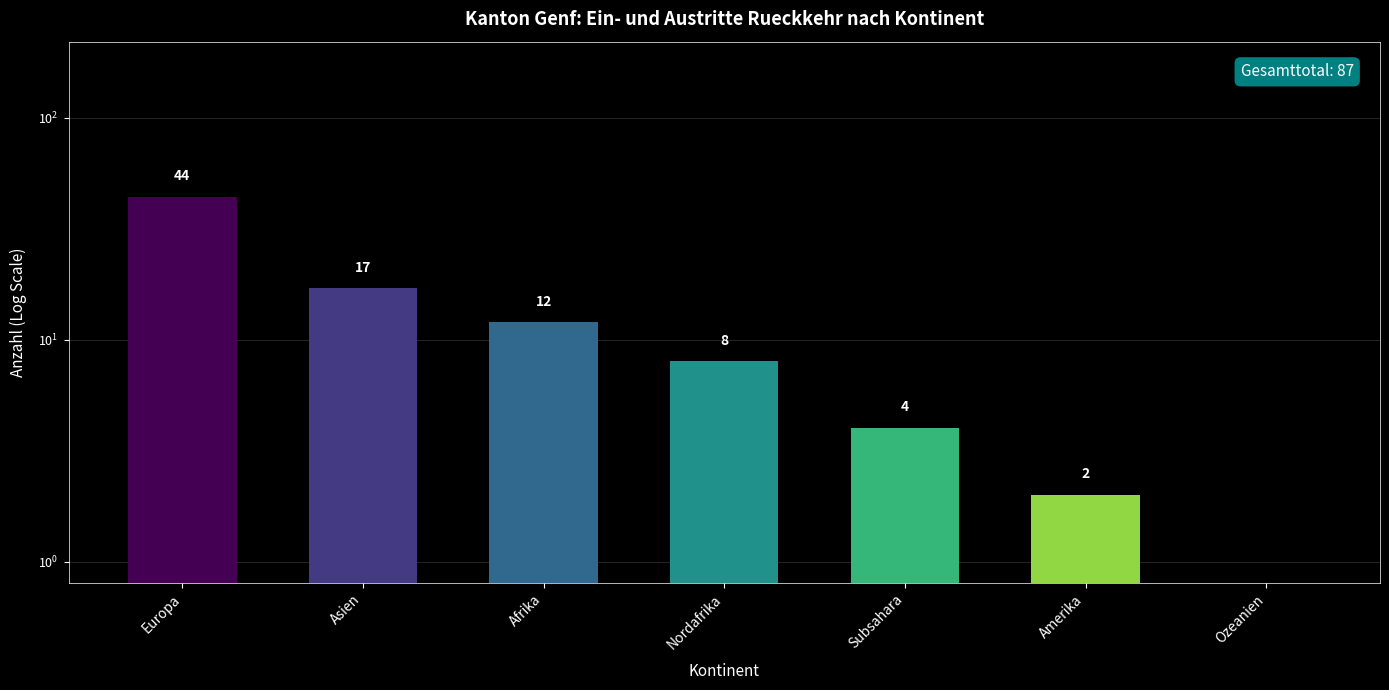

List the labels in order of value, largest first.

Europa, Asien, Afrika, Nordafrika, Subsahara, Amerika, Ozeanien